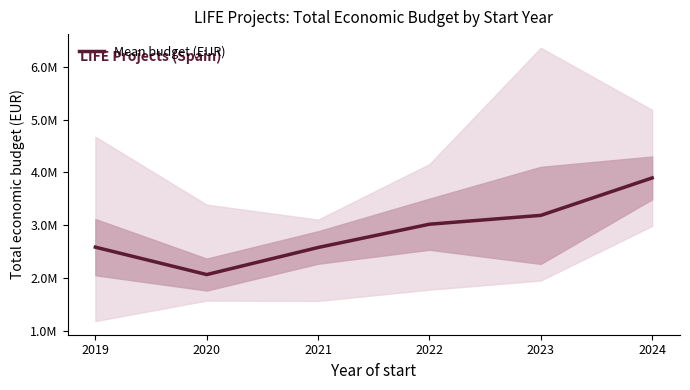

What is the difference between the second highest and second lowest values?

607611.0